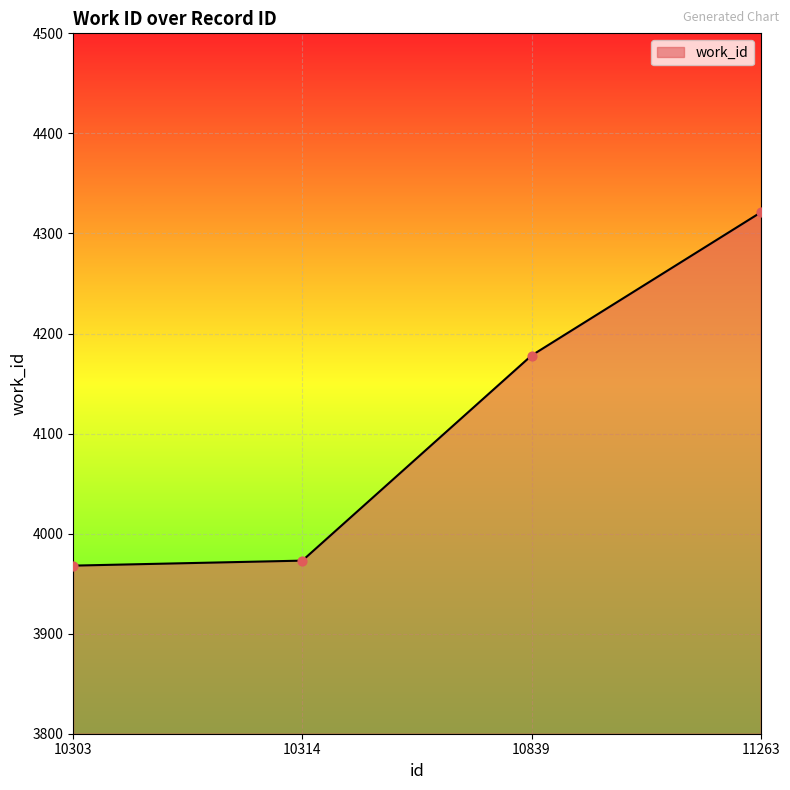

What is the change in value from 10303 to 11263?

+353